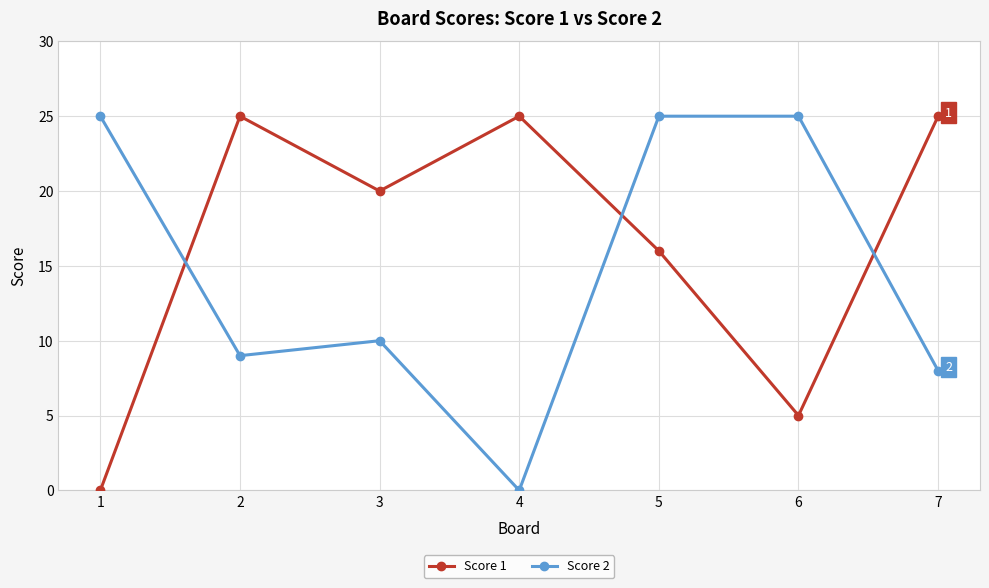

What is the difference between the highest and lowest values at 5?

9